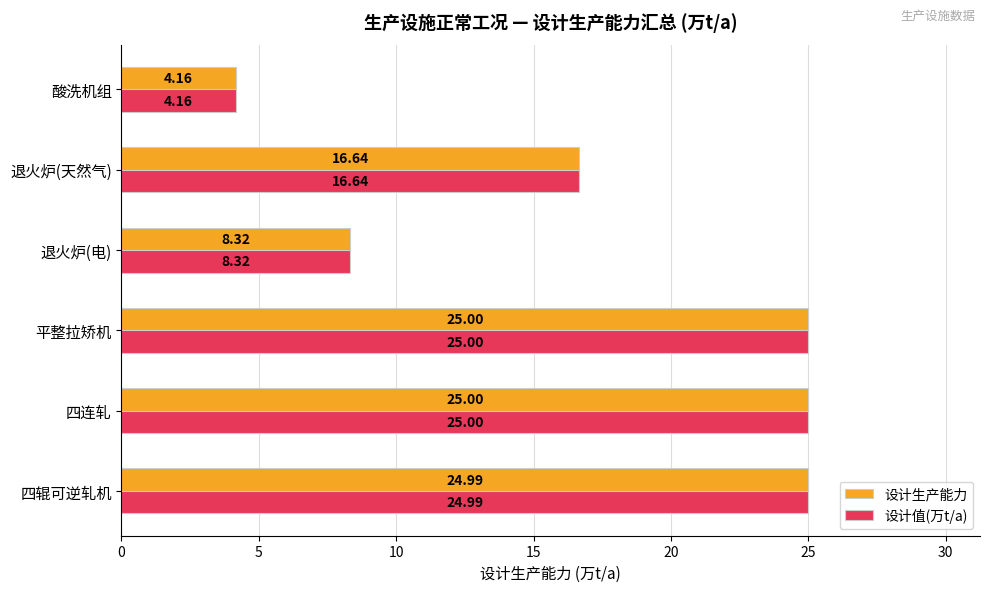

At which category does the chart reach its minimum across all series?

酸洗机组